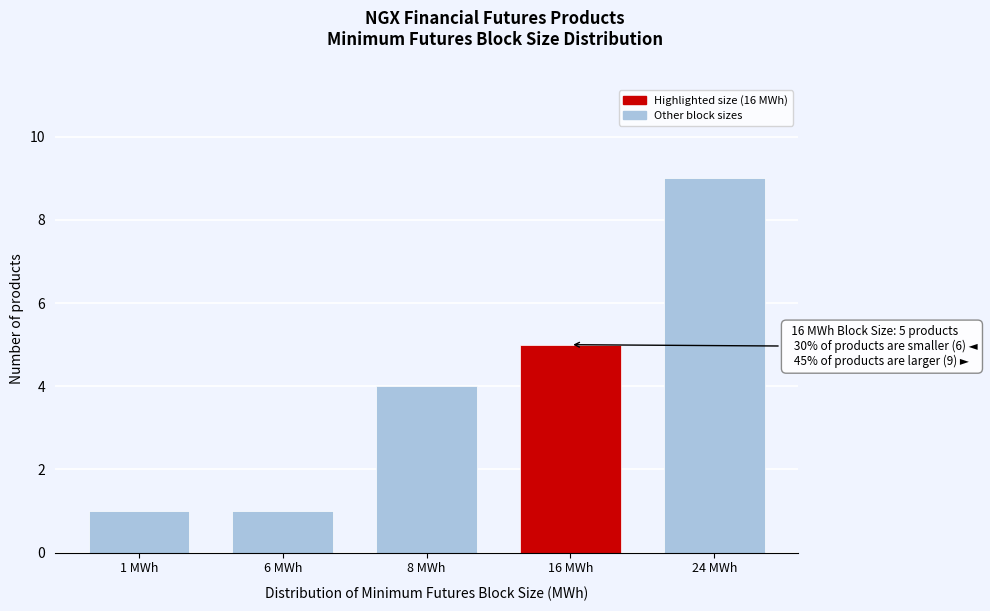

Reading left to right, list all the values displayed in this chart.

1 MWh=1	6 MWh=1	8 MWh=4	16 MWh=5	24 MWh=9